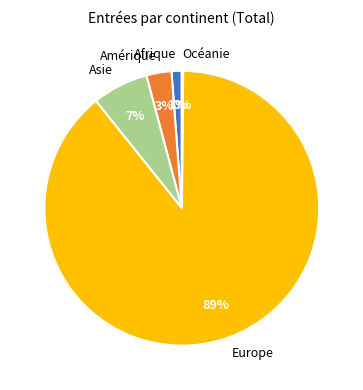

To the nearest percent, what is the difference between the Europe and Afrique slice percentages?

88%